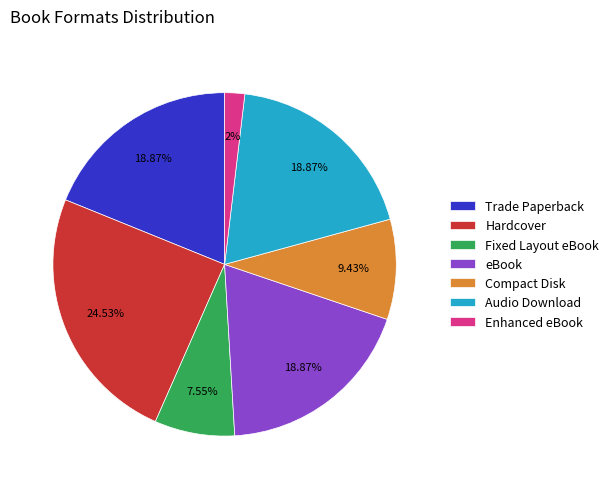

True or false: Compact Disk accounts for 9% of the total.

True